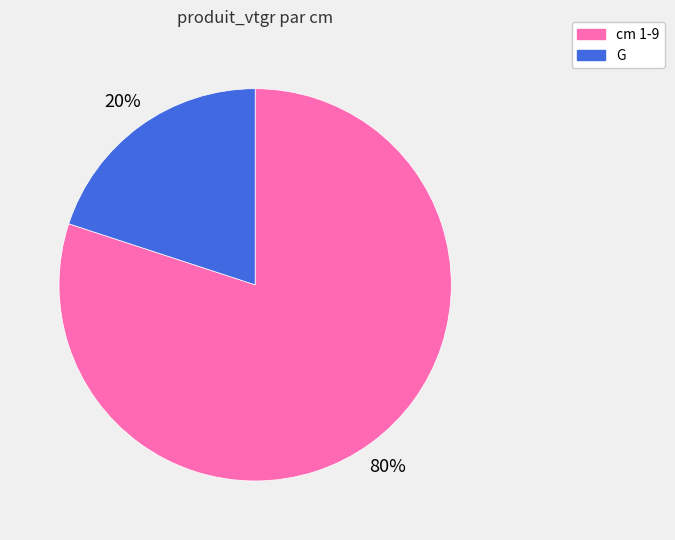

Which category has the biggest portion of the pie?

cm 1-9